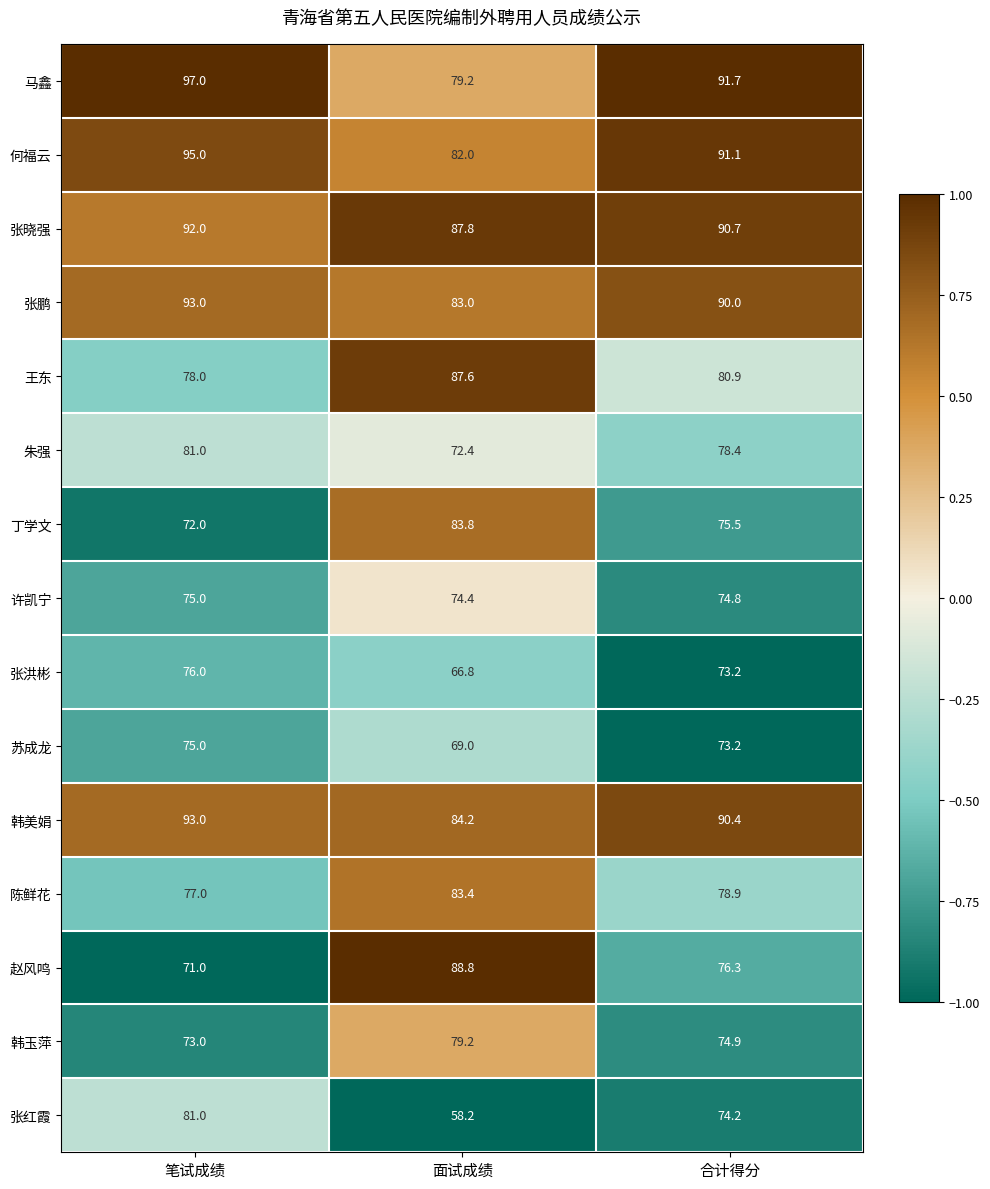

Which series has the largest range (max minus min)?

张红霞